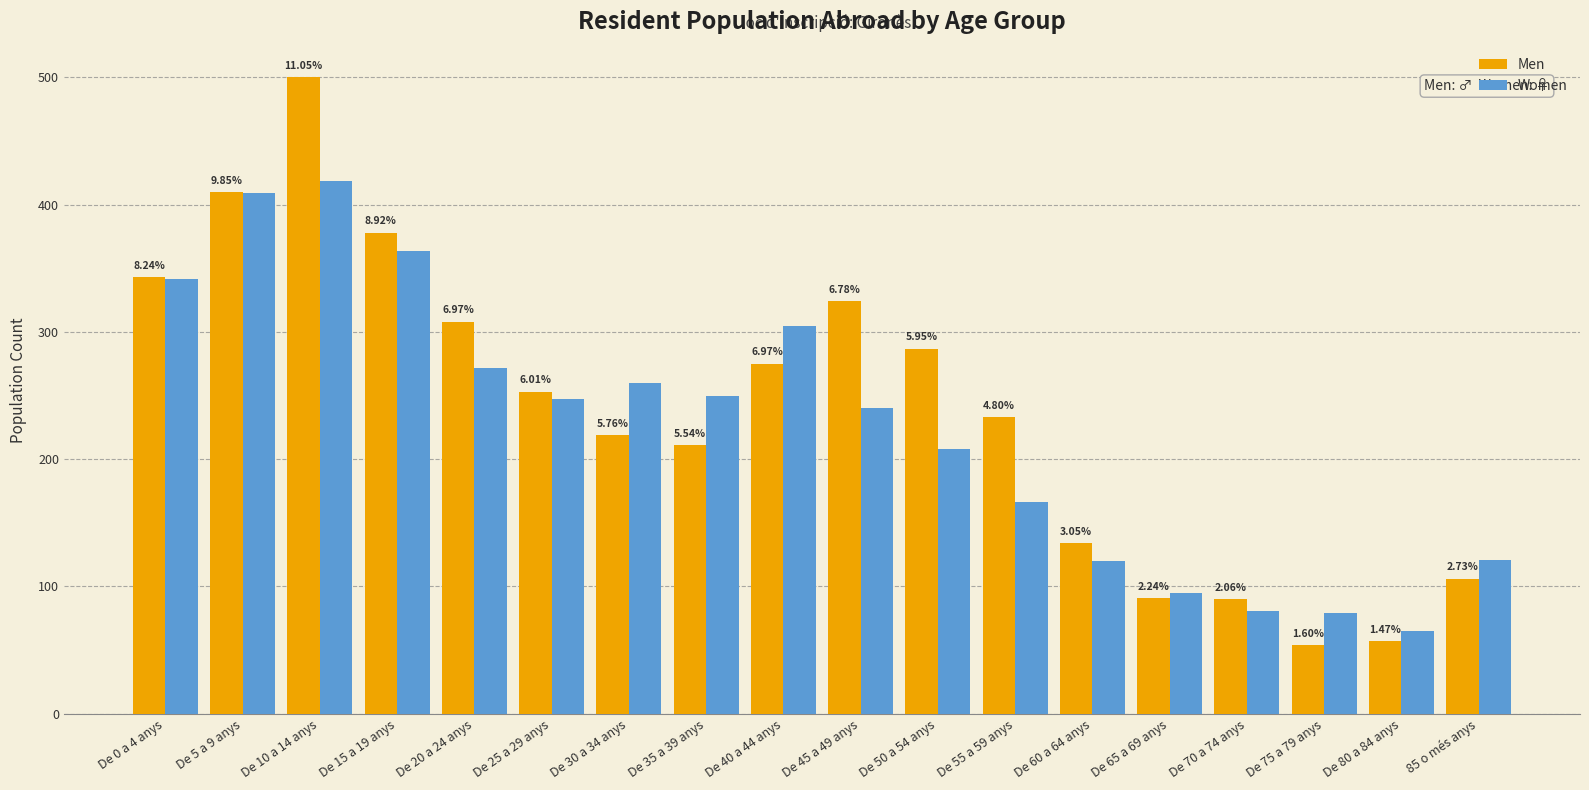

What is the sum of all Men values?

4273